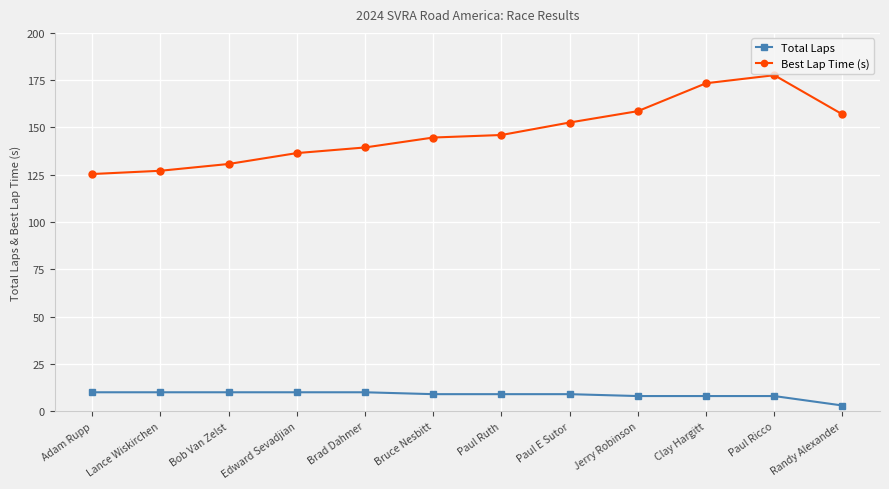

Does the chart have visible grid lines?

Yes